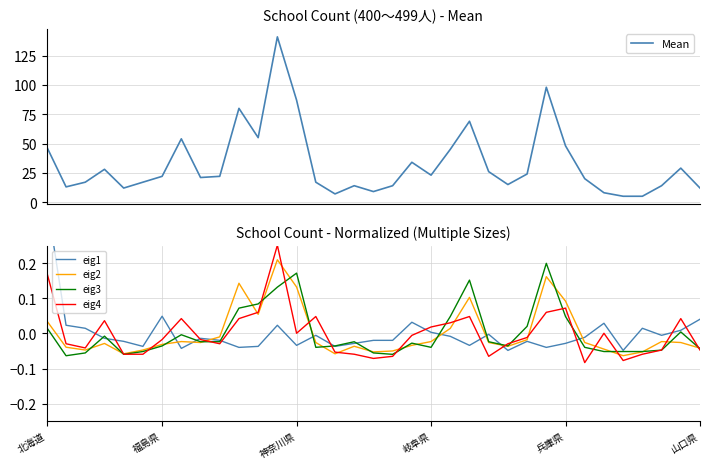

How many categories are shown in the chart?

35